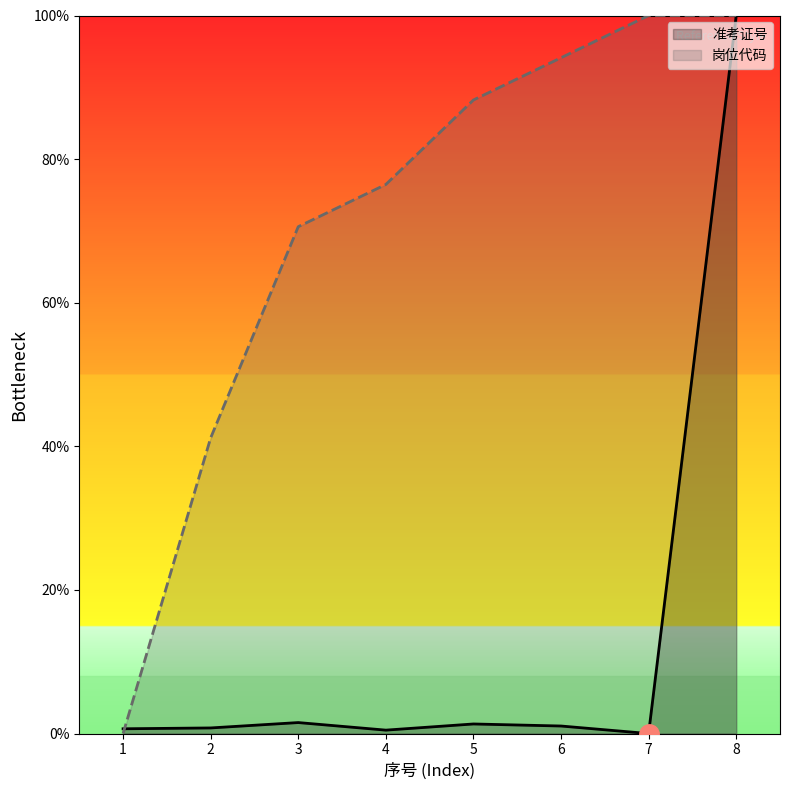

At which category is the sum across all series the highest?

8